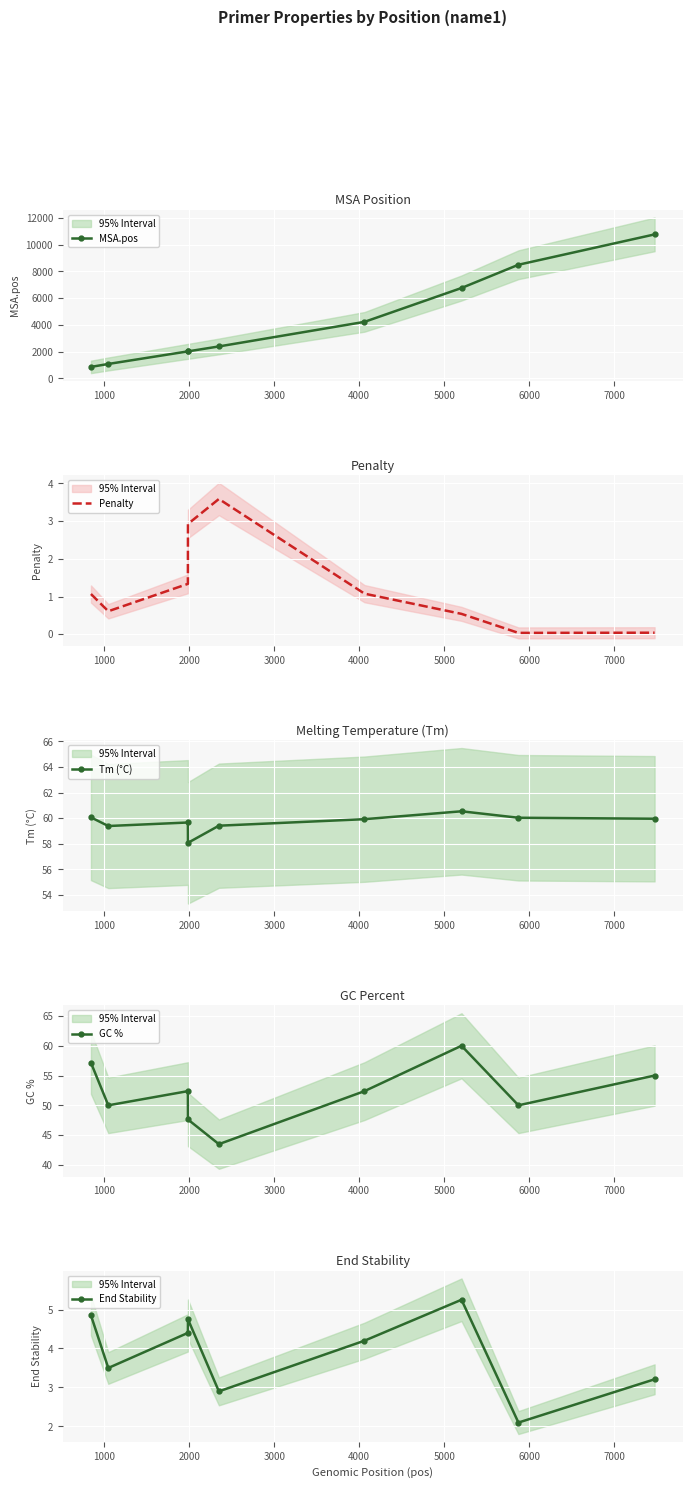

What is the difference between the maximum and minimum values in the Tm (°C) series?

2.5